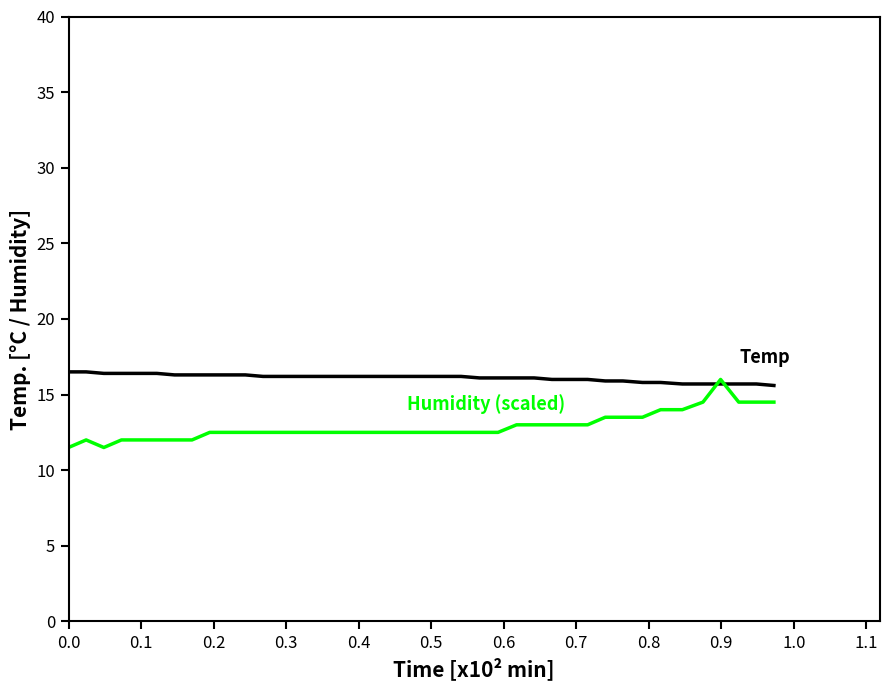

What is the greatest value displayed?

16.5